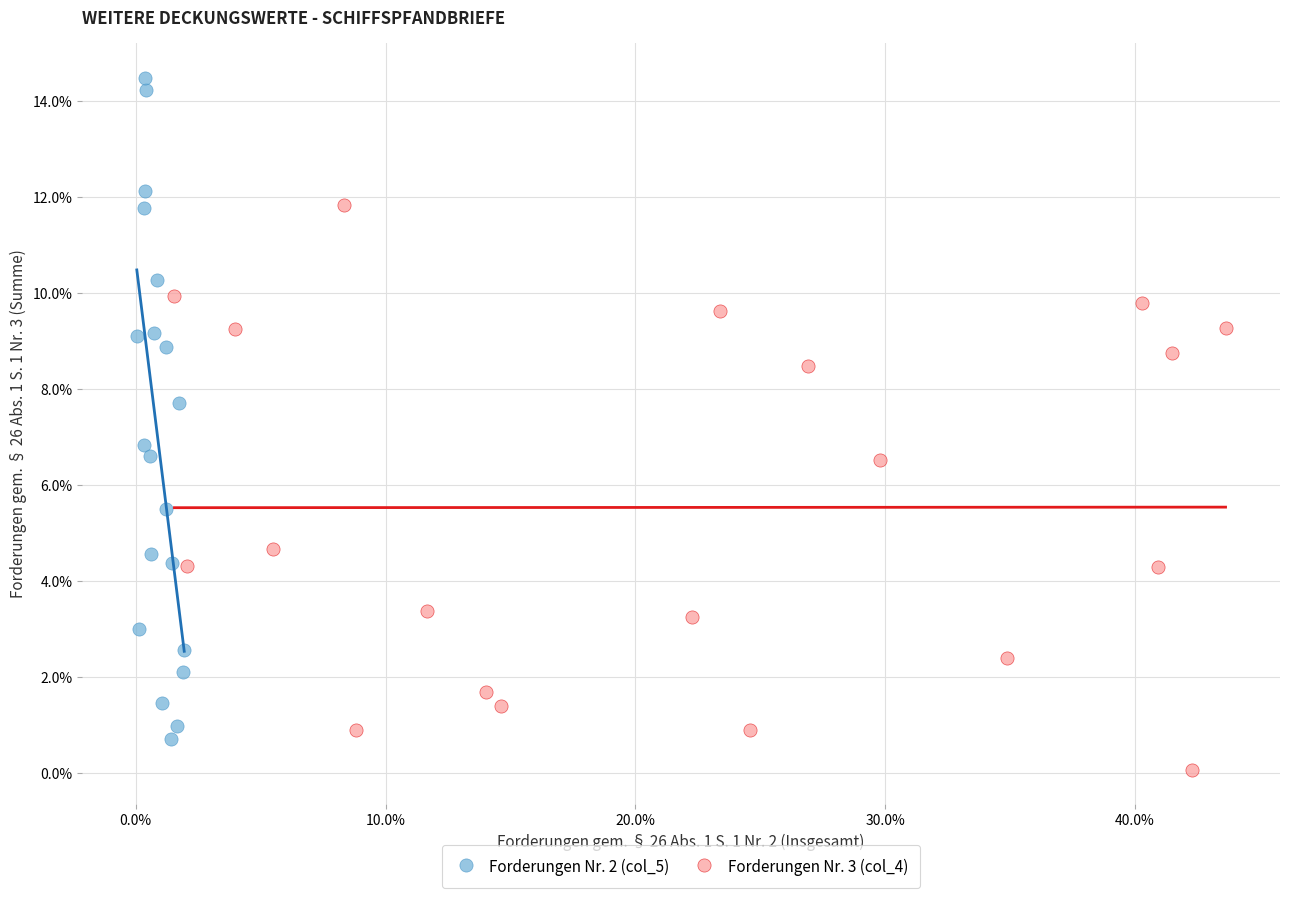

Which series reaches the minimum Y coordinate?

Forderungen Nr. 3 (col_4)